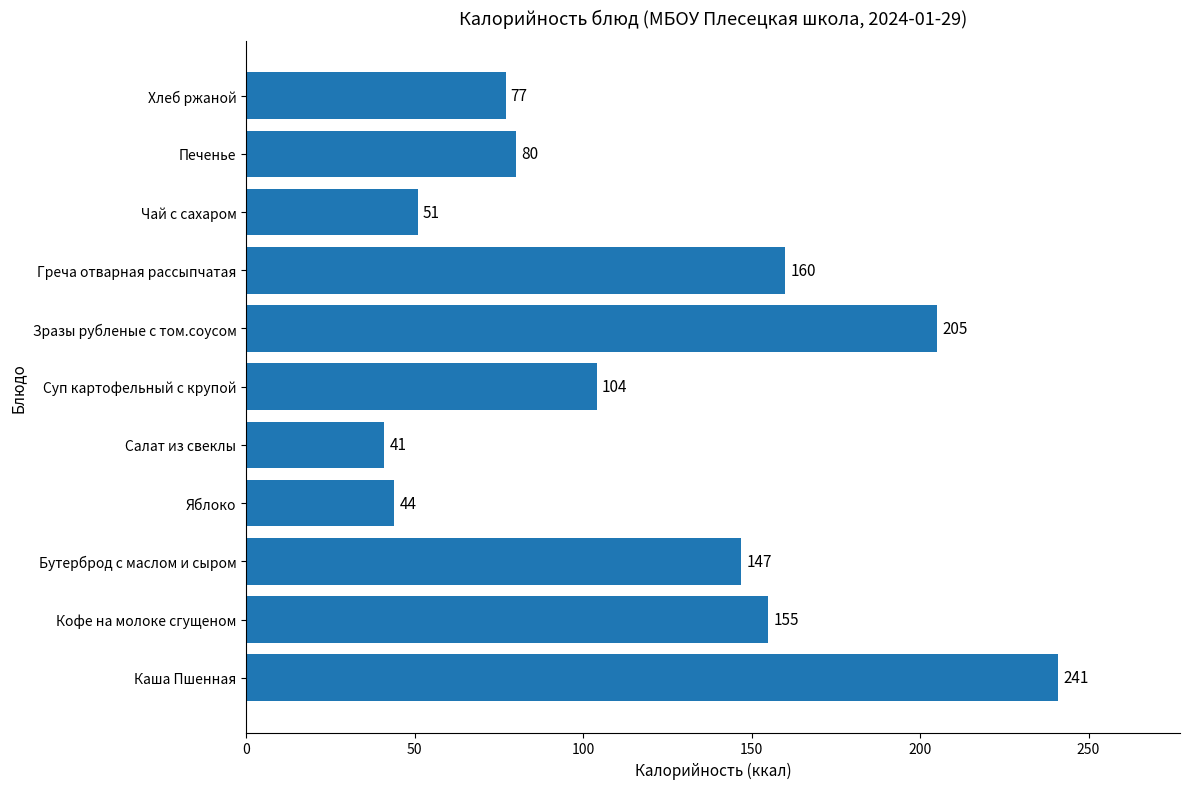

What value does the data have at Хлеб ржаной, to the nearest 50?

100